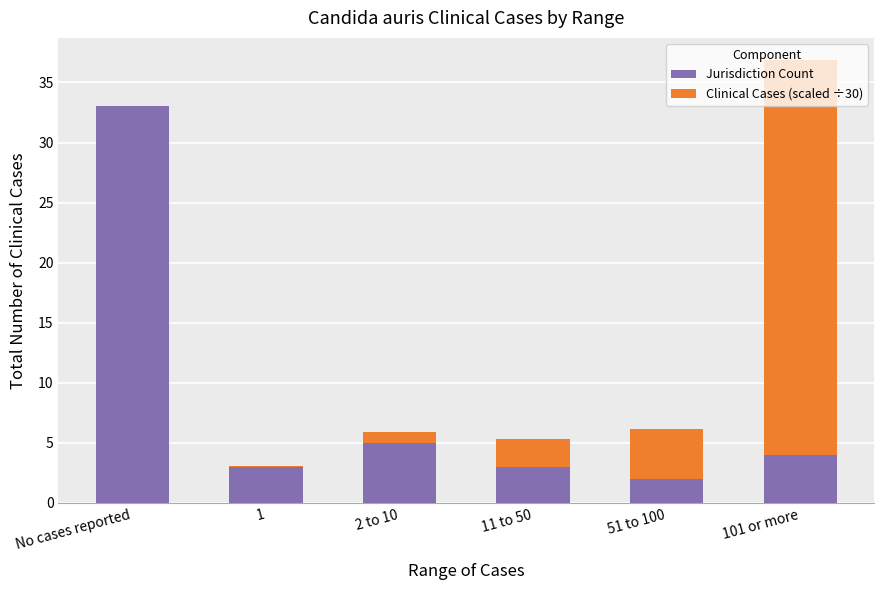

Is it true that Jurisdiction Count equals 33.0 at No cases reported?

True